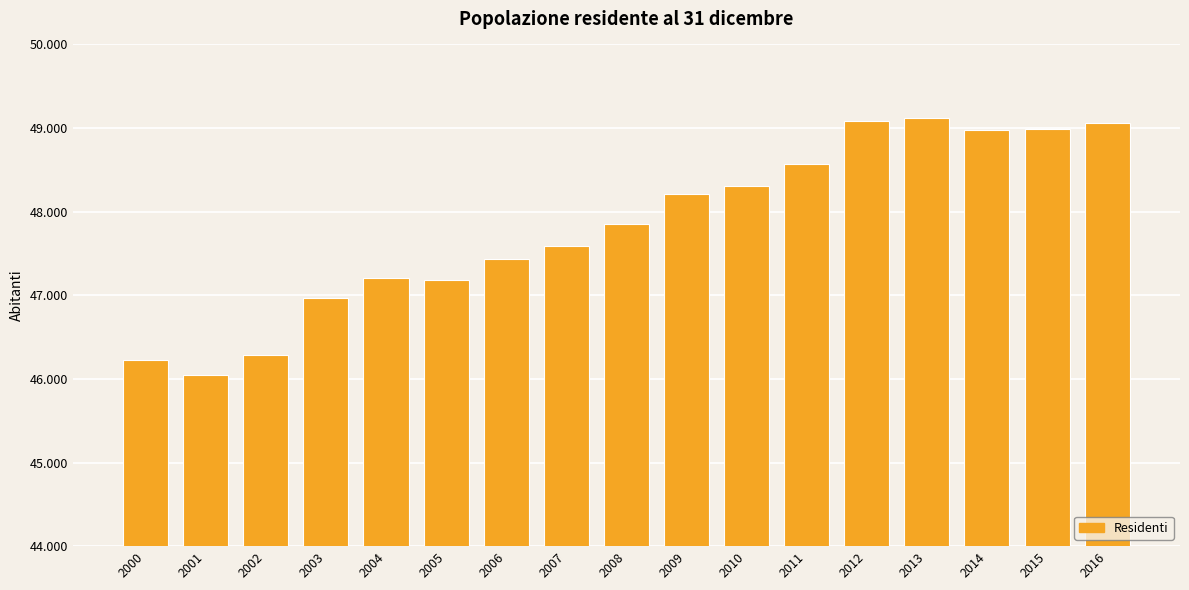

At which label is the value closest to 47584?

2007